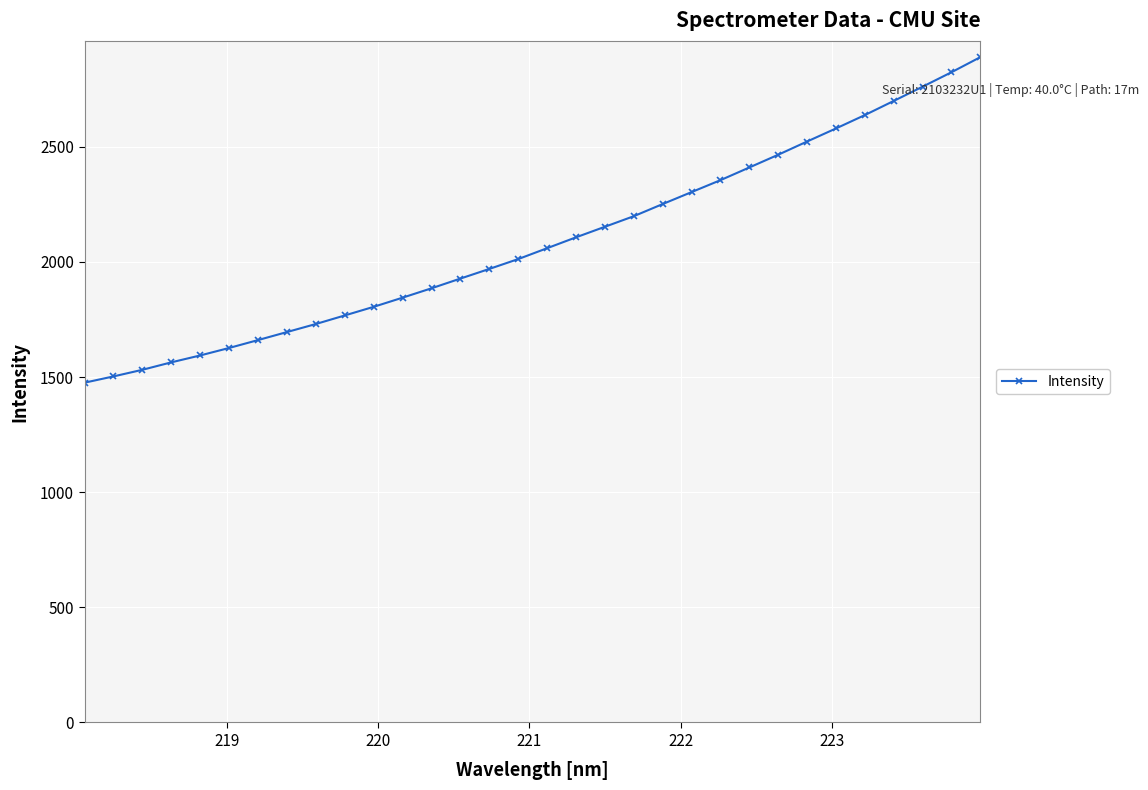

What is the value of the 14th point from the left?

1928.0